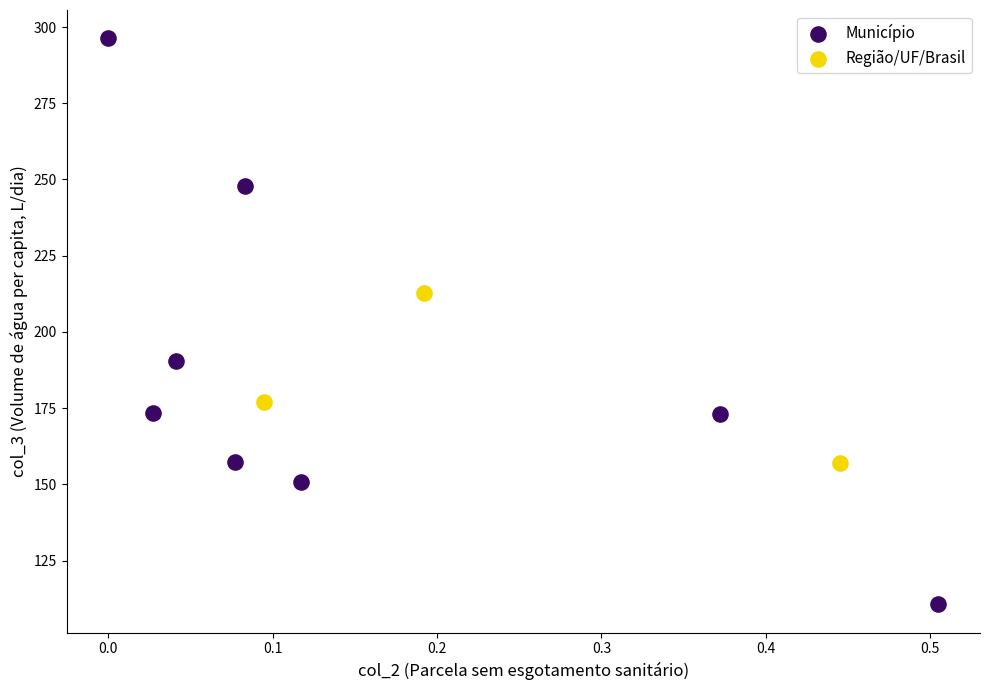

Which series has the widest spread of Y values?

Município